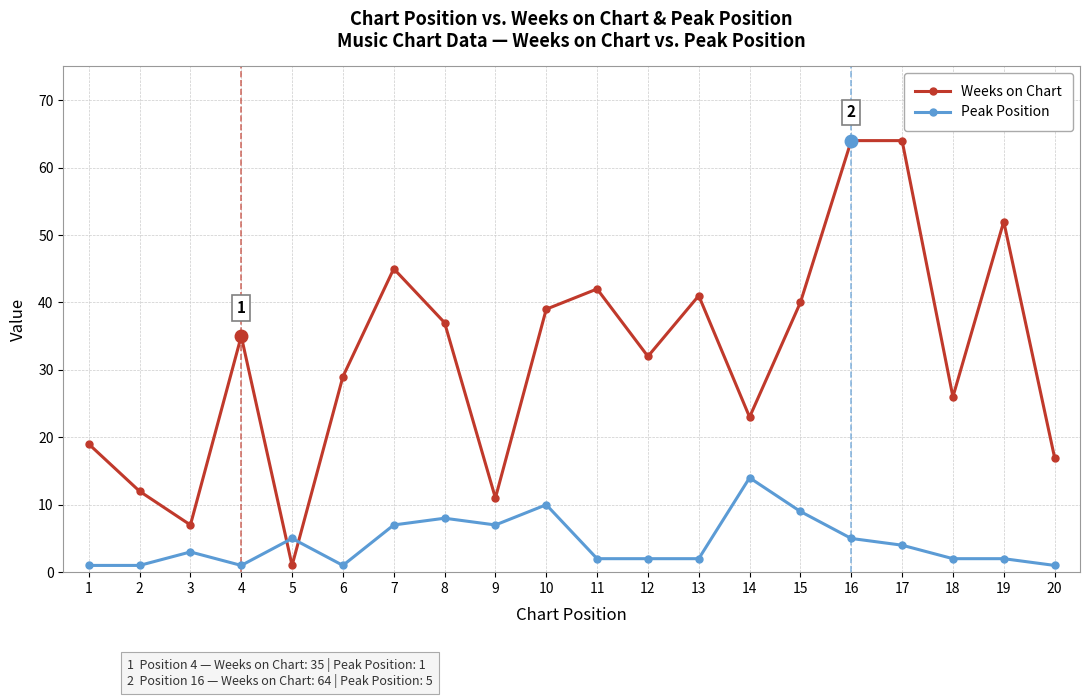

Is the value of Weeks on Chart at 20 greater than the value of Peak Position at 17?

Yes